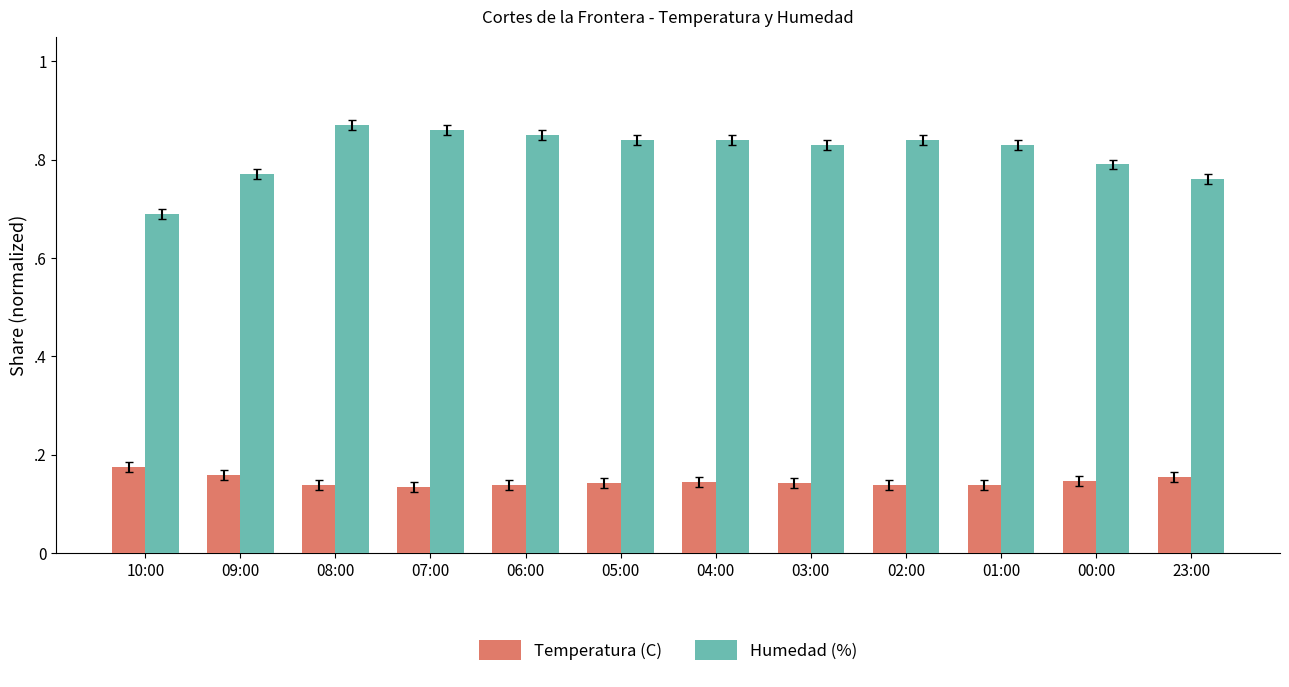

What is the highest value of the Humedad (%) series?

0.9